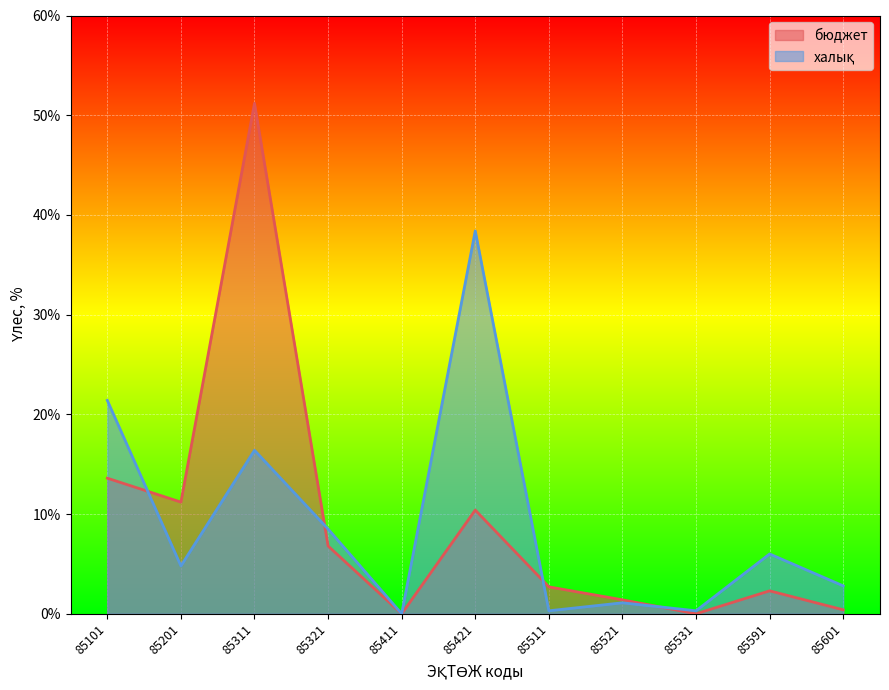

What is the value of the бюджет point at the 8th from the left?

1.4